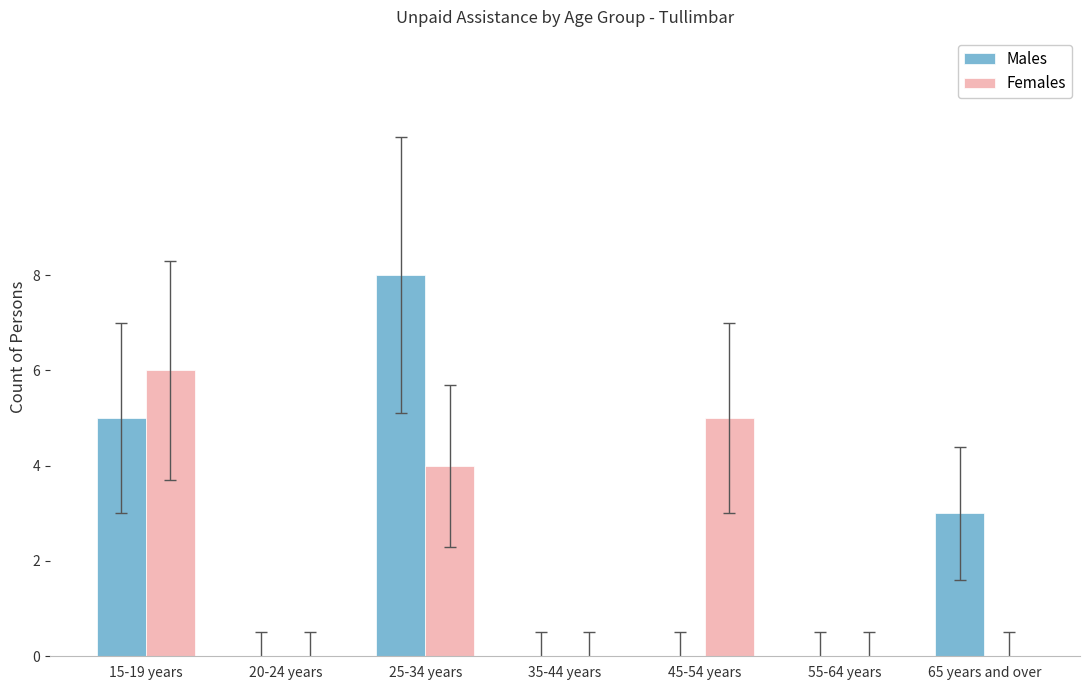

Which category has the highest value across all series?

25-34 years